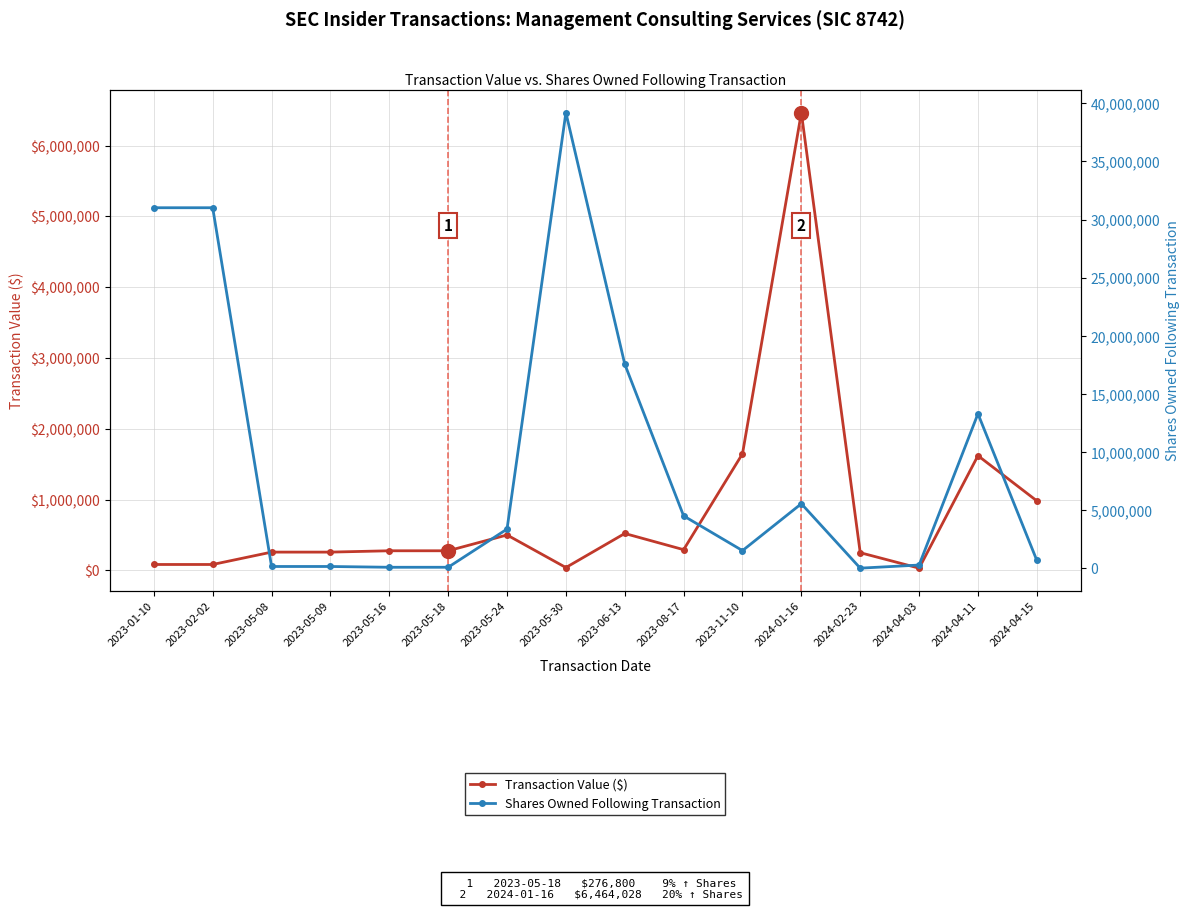

Is the value of Transaction Value ($) at 2024-04-15 greater than the value of Shares Owned Following Transaction at 2024-04-11?

No